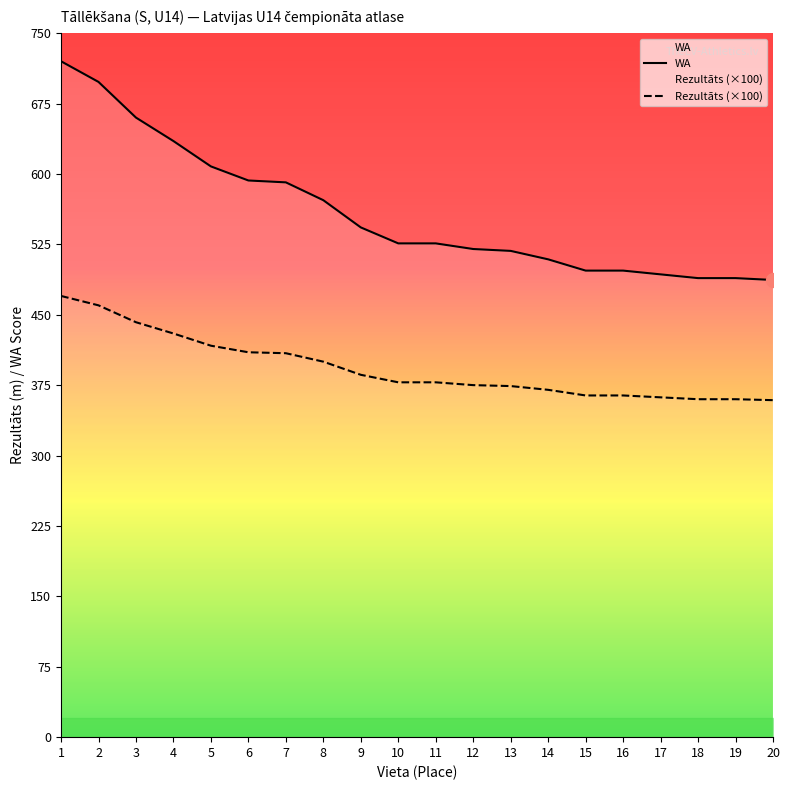

Reading right to left, what are all the values shown in this chart?

WA: 20=487.0	19=489.0	18=489.0	17=493.0	16=497.0	15=497.0	14=509.0	13=518.0	12=520.0	11=526.0	10=526.0	9=543.0	8=572.0	7=591.0	6=593.0	5=608.0	4=635.0	3=660.0	2=698.0	1=720.0
Rezultāts (×100): 20=359.0	19=360.0	18=360.0	17=362.0	16=364.0	15=364.0	14=370.0	13=374.0	12=375.0	11=378.0	10=378.0	9=386.0	8=400.0	7=409.0	6=410.0	5=417.0	4=430.0	3=442.0	2=460.0	1=470.0